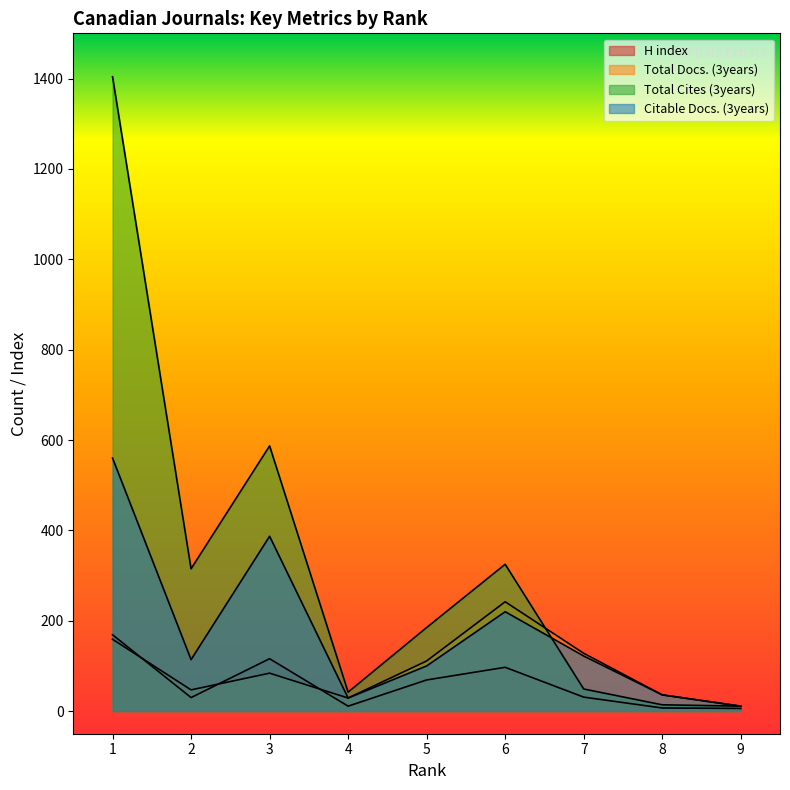

How many lines are shown in the chart?

4